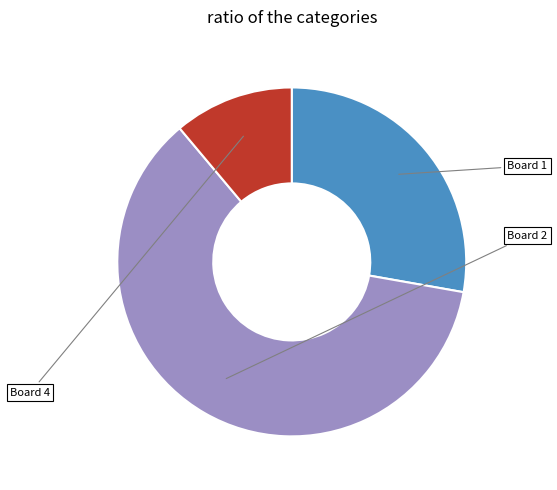

Does Board 2 represent more than half of the total?

Yes